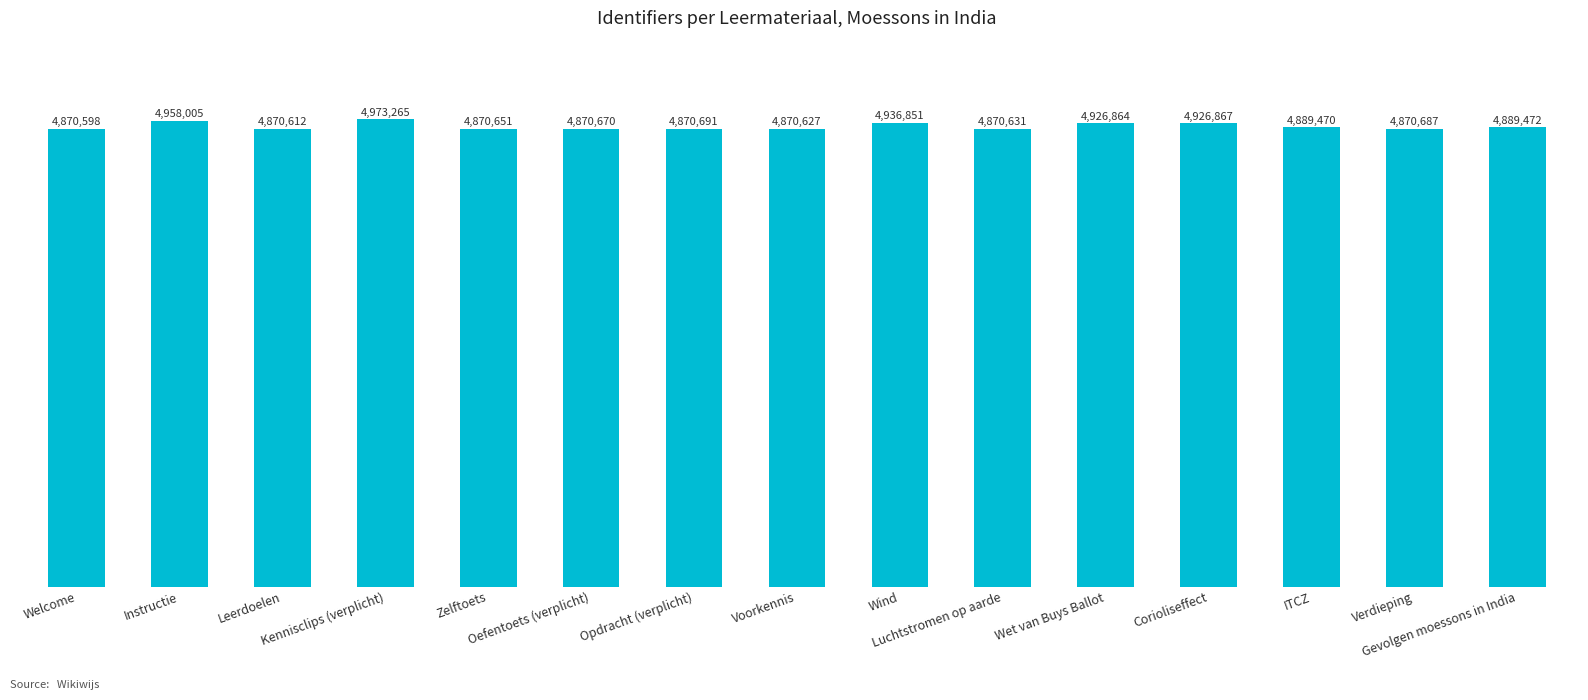

List the labels in order of value, smallest first.

Welcome, Leerdoelen, Voorkennis, Luchtstromen op aarde, Zelftoets, Oefentoets (verplicht), Verdieping, Opdracht (verplicht), ITCZ, Gevolgen moessons in India, Wet van Buys Ballot, Corioliseffect, Wind, Instructie, Kennisclips (verplicht)